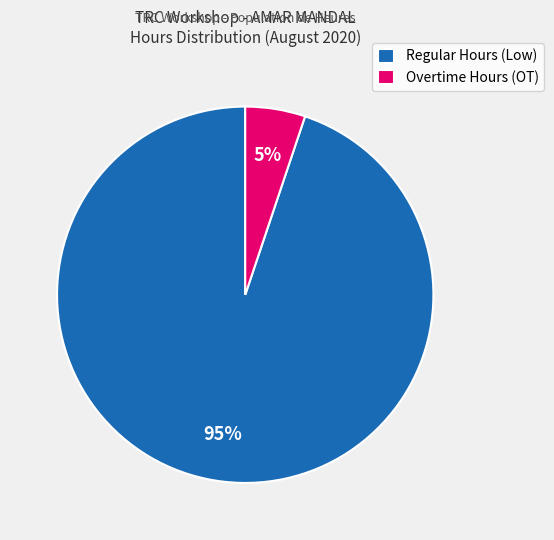

To the nearest percent, what is the difference between the largest and smallest slice percentages?

90%